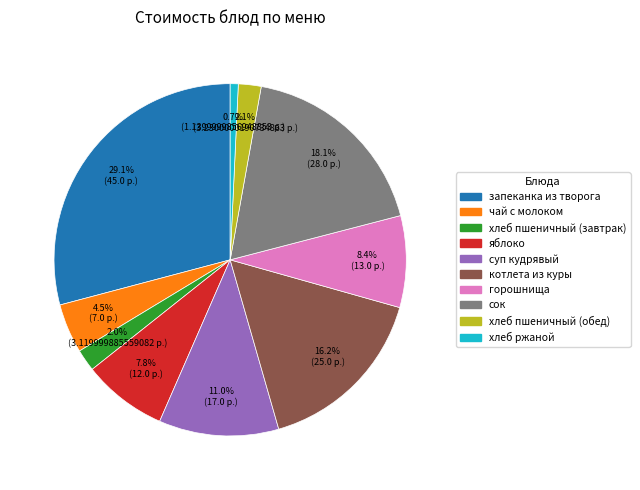

Is the sum of хлеб пшеничный (обед) and яблоко greater than half?

No